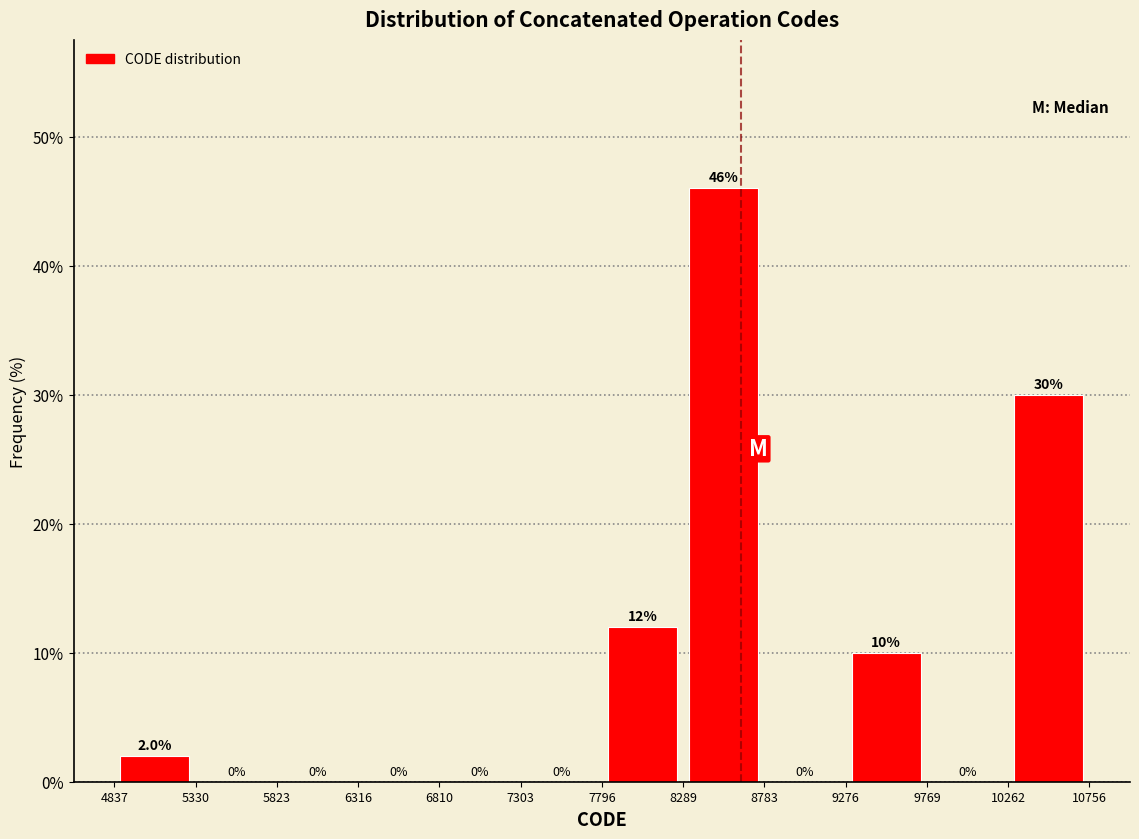

How tall is the bar that spans 9276 to 9769 on the x-axis?

10.0